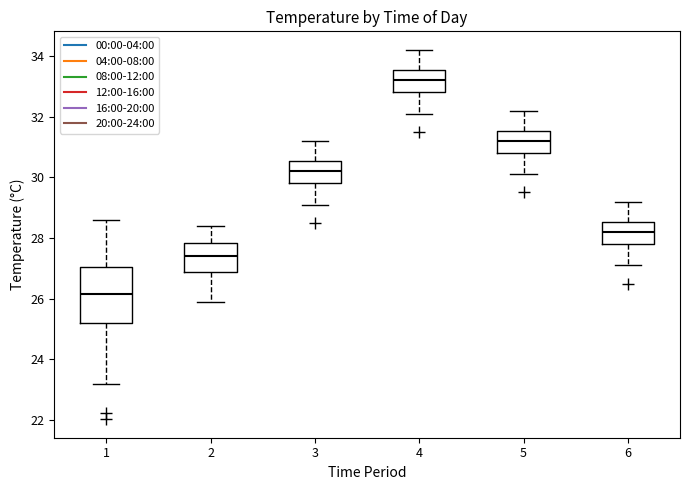

Where does the median line of the box at x = 5 sit on the y-axis? The values are not printed on the chart, so give them approximately, as read against the axis.

31.2